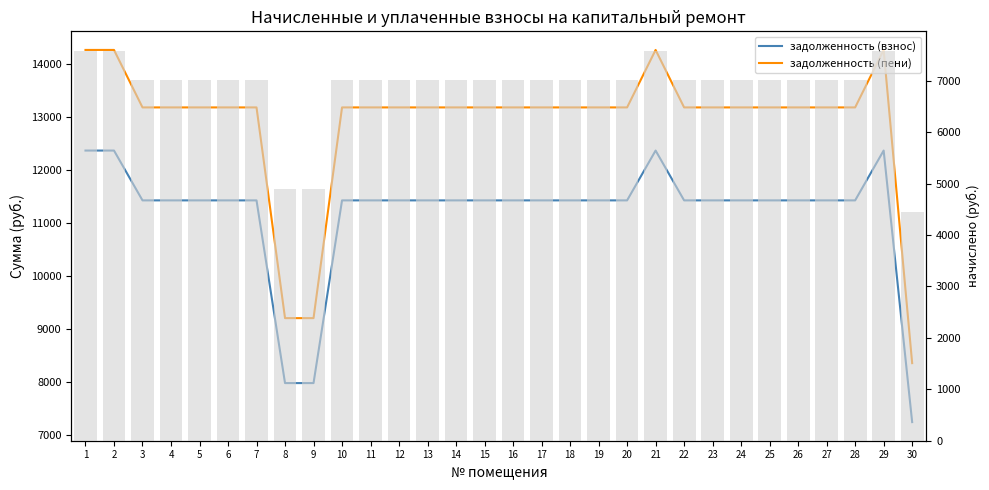

Which series changed the most between 11 and 16?

задолженность (взнос)